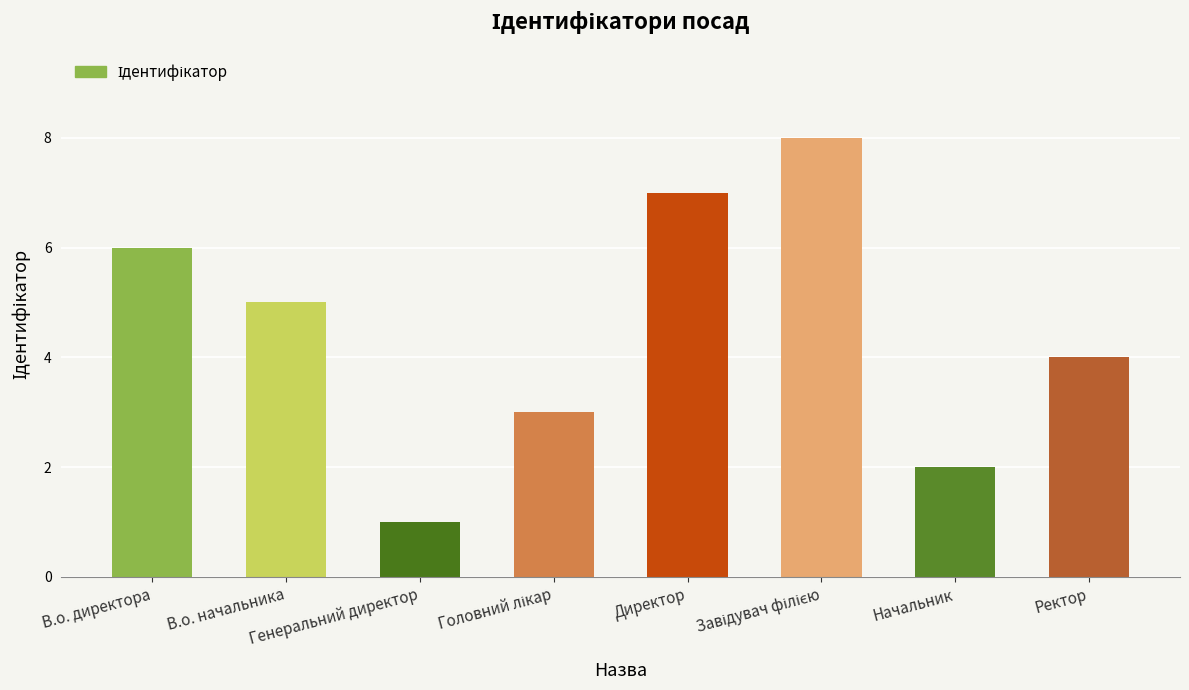

What is the smallest value displayed?

1